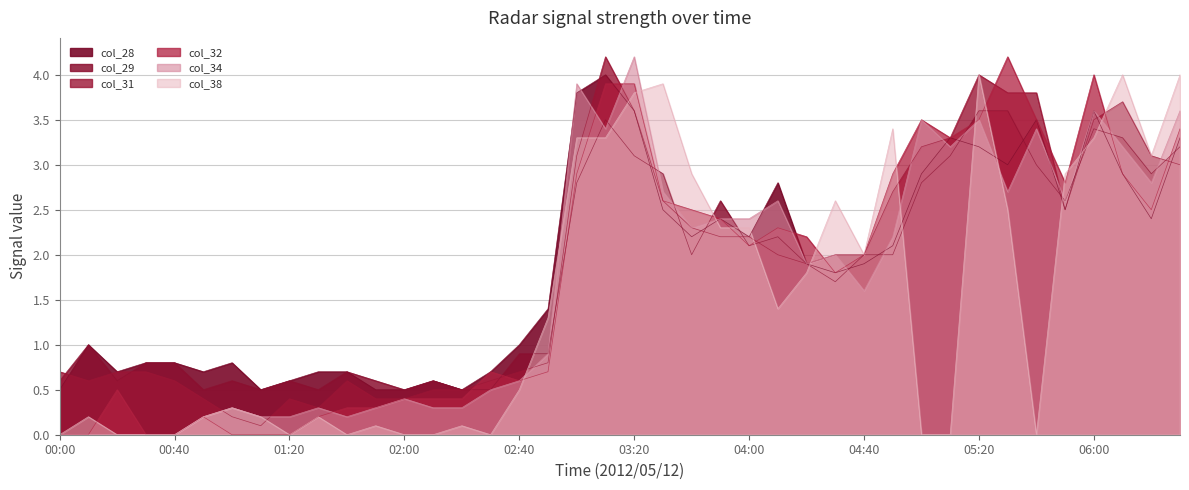

At which category is the sum across all series the highest?

19